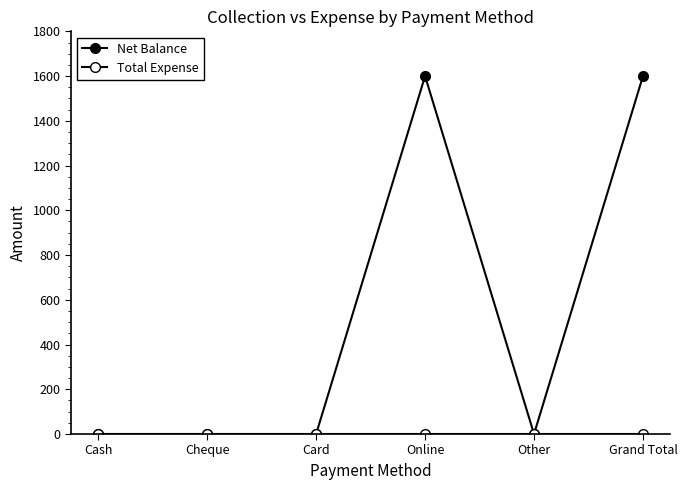

How many lines are shown in the chart?

2